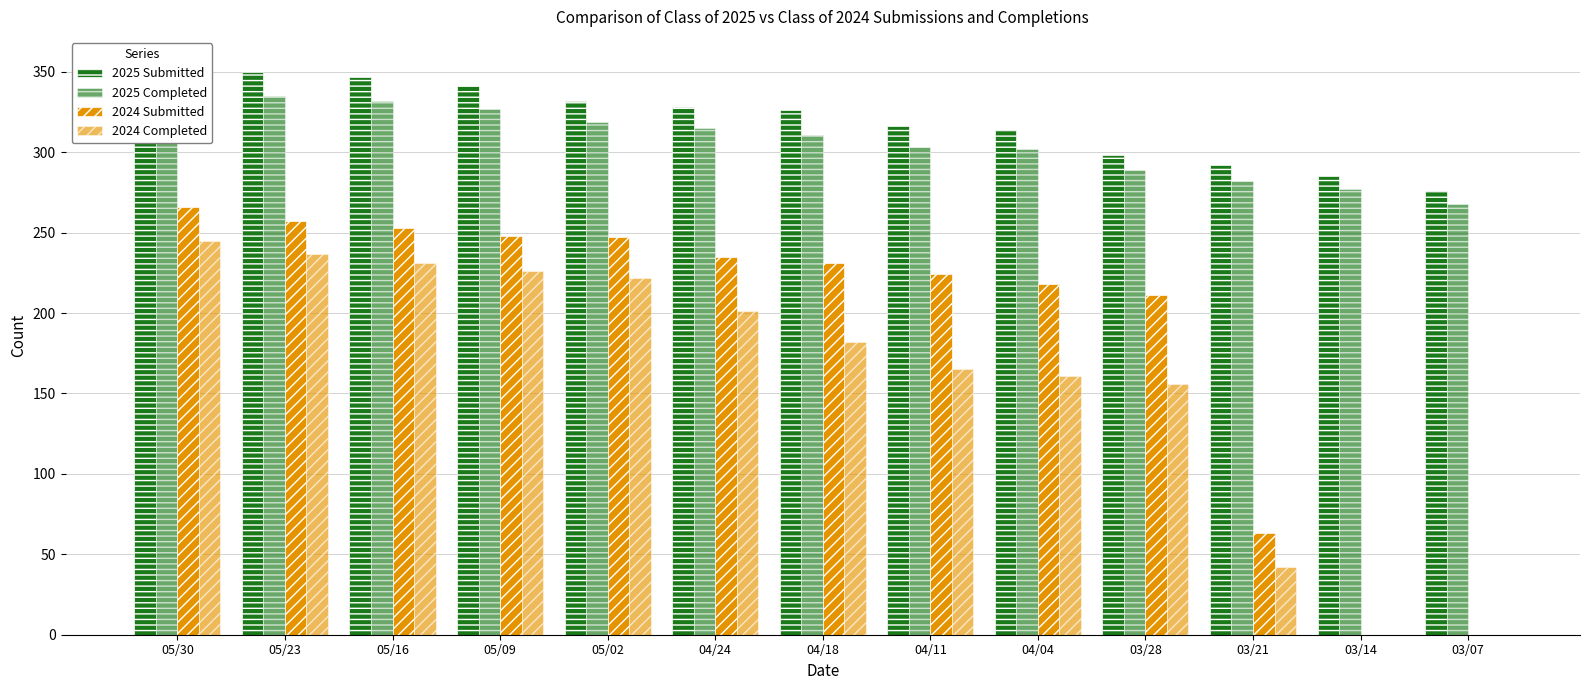

The value of 2025 Submitted at 04/24 is 328. True or false?

True